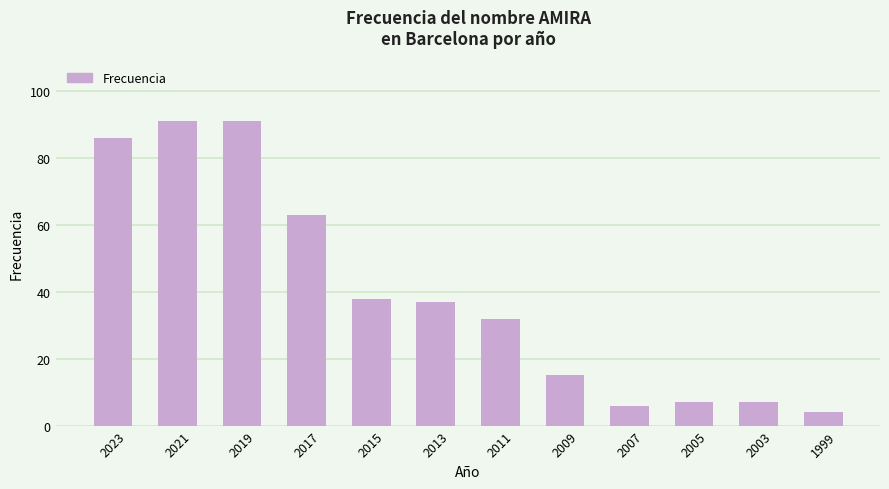

Approximately how many times larger is the value at 2019 compared to 2023?

1.1